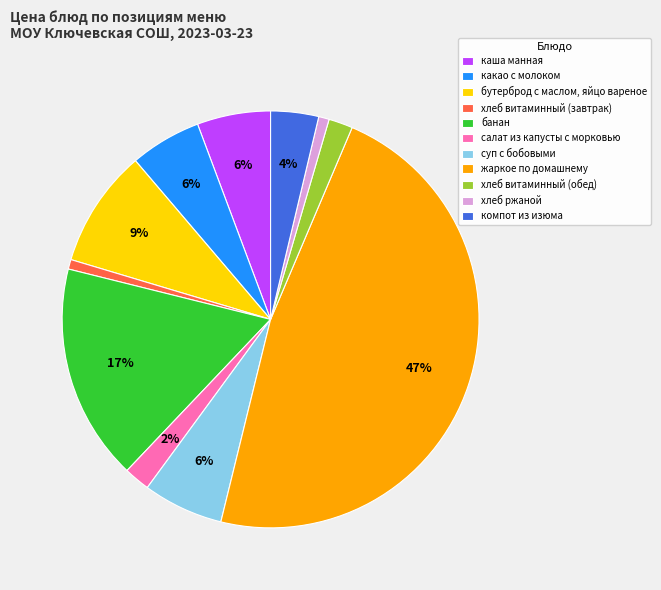

To the nearest percent, what portion does хлеб ржаной represent?

1%